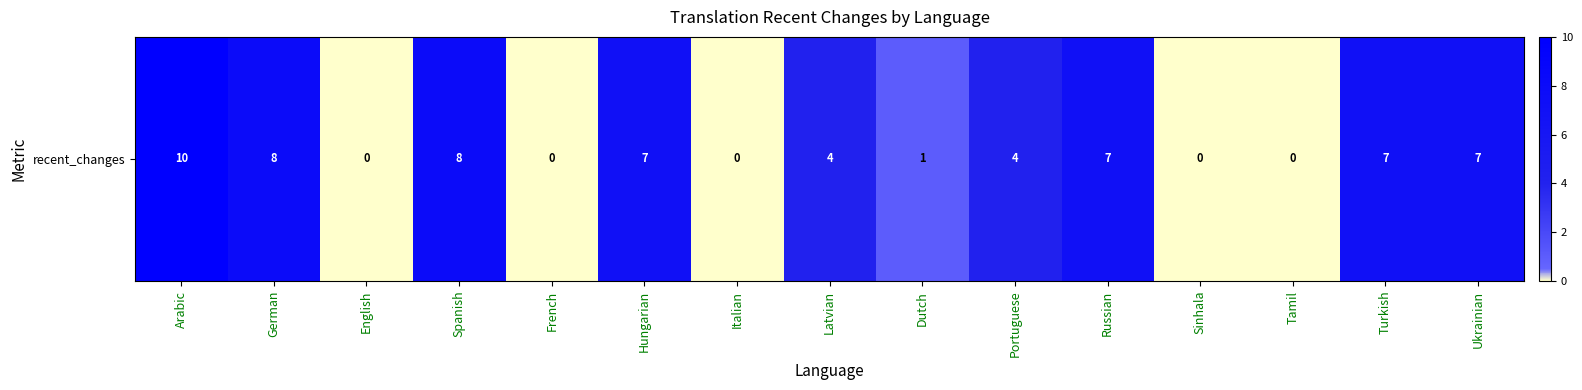

Reading right to left, list all the values displayed in this chart.

7	7	0	0	7	4	1	4	0	7	0	8	0	8	10